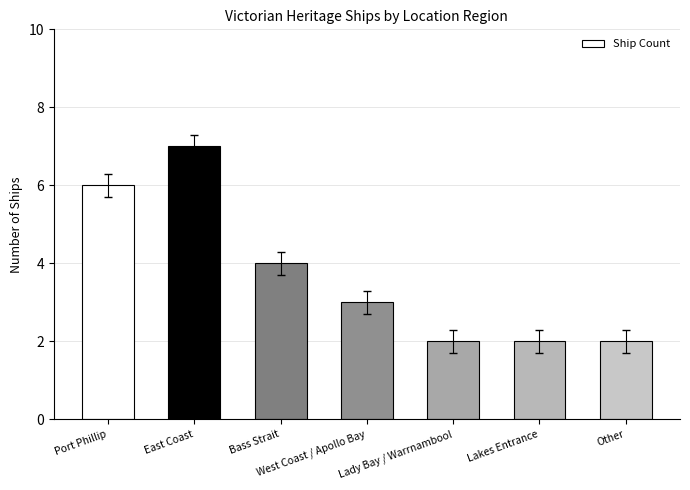

Reading left to right, list all the values displayed in this chart.

Port Phillip=6	East Coast=7	Bass Strait=4	West Coast / Apollo Bay=3	Lady Bay / Warrnambool=2	Lakes Entrance=2	Other=2